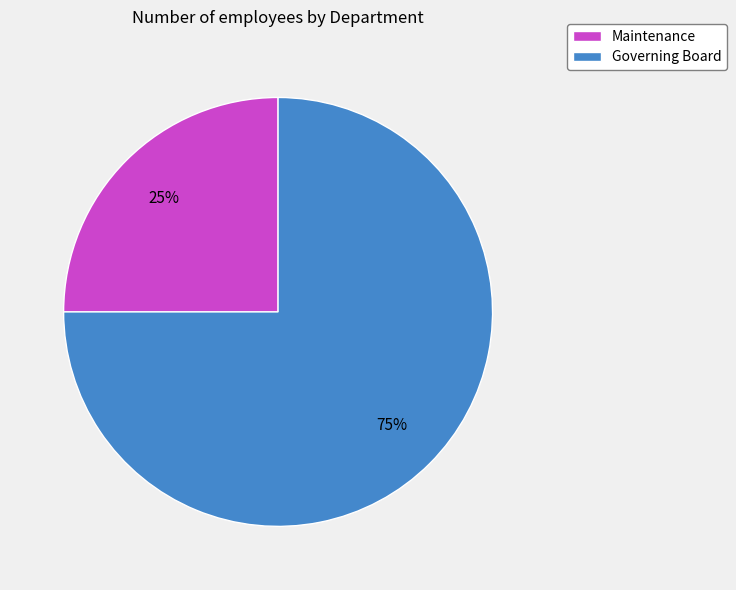

Is it true that Governing Board is 83% of the pie?

False